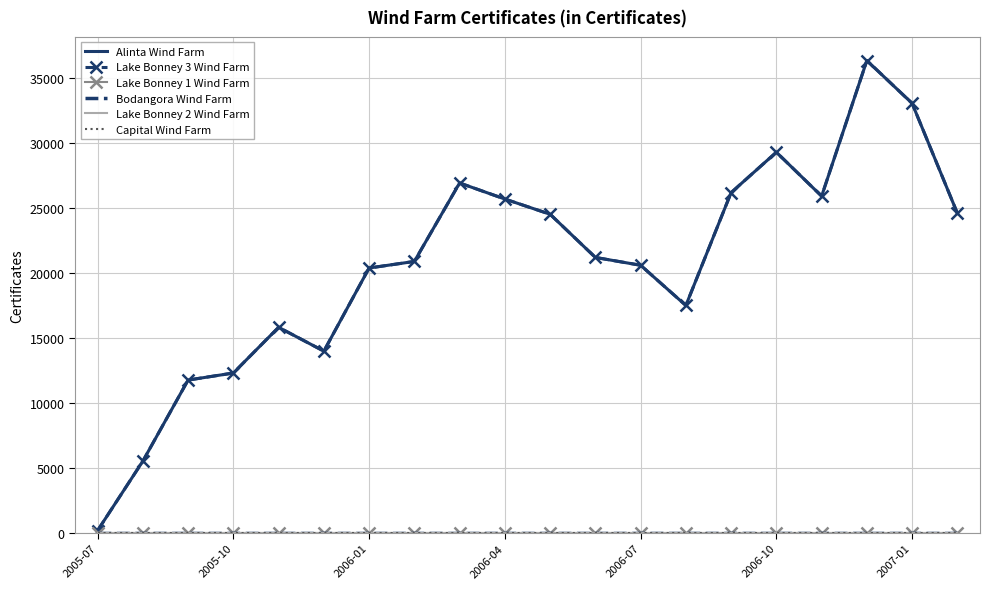

Which series has the largest total across all categories?

Alinta Wind Farm